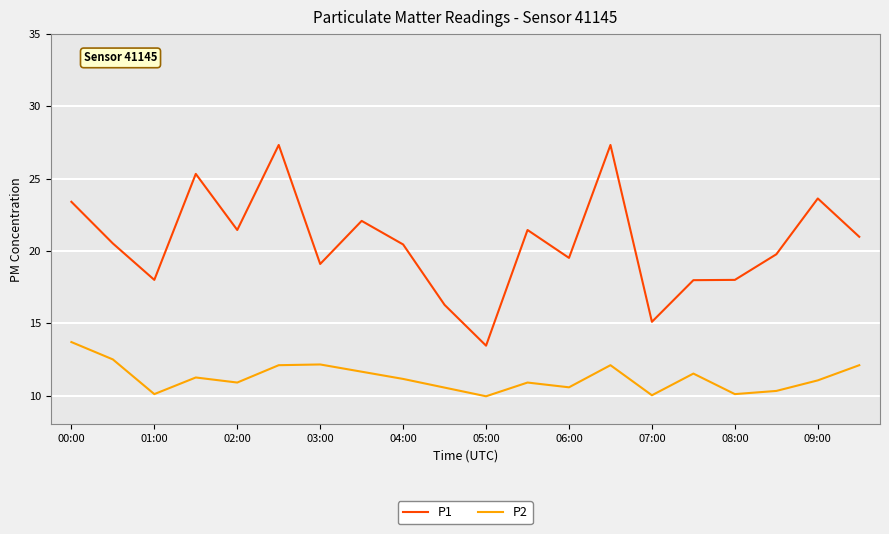

Rank the series by their average value, from lowest to highest.

P2, P1